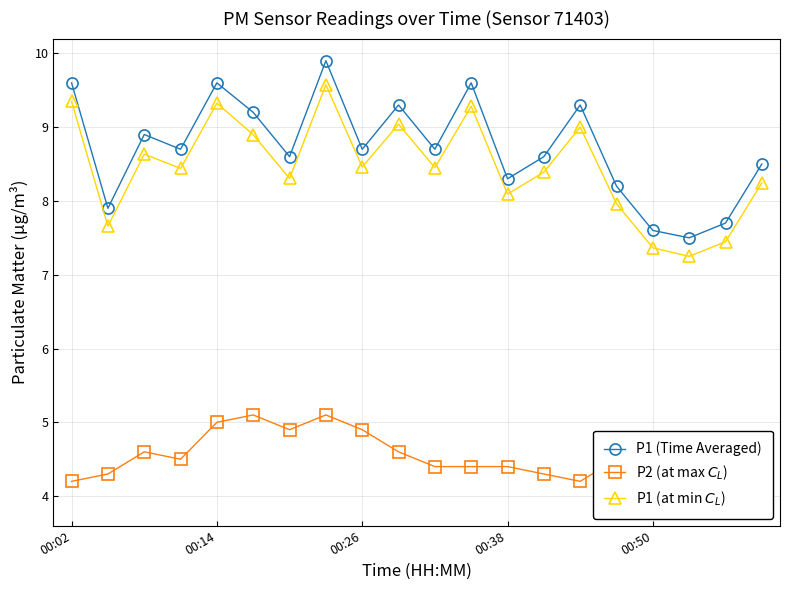

Where does the P1 (Time Averaged) series first go above 8?

00:02